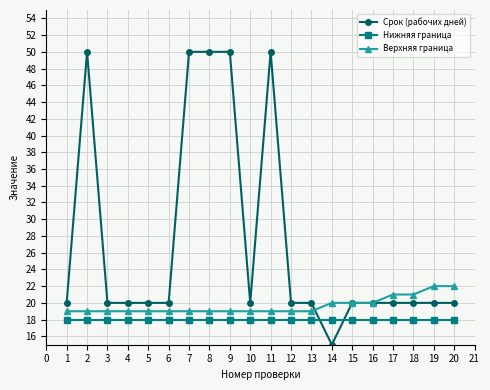

Which series ends up on top after the final intersection of Верхняя граница and Срок (рабочих дней)?

Верхняя граница